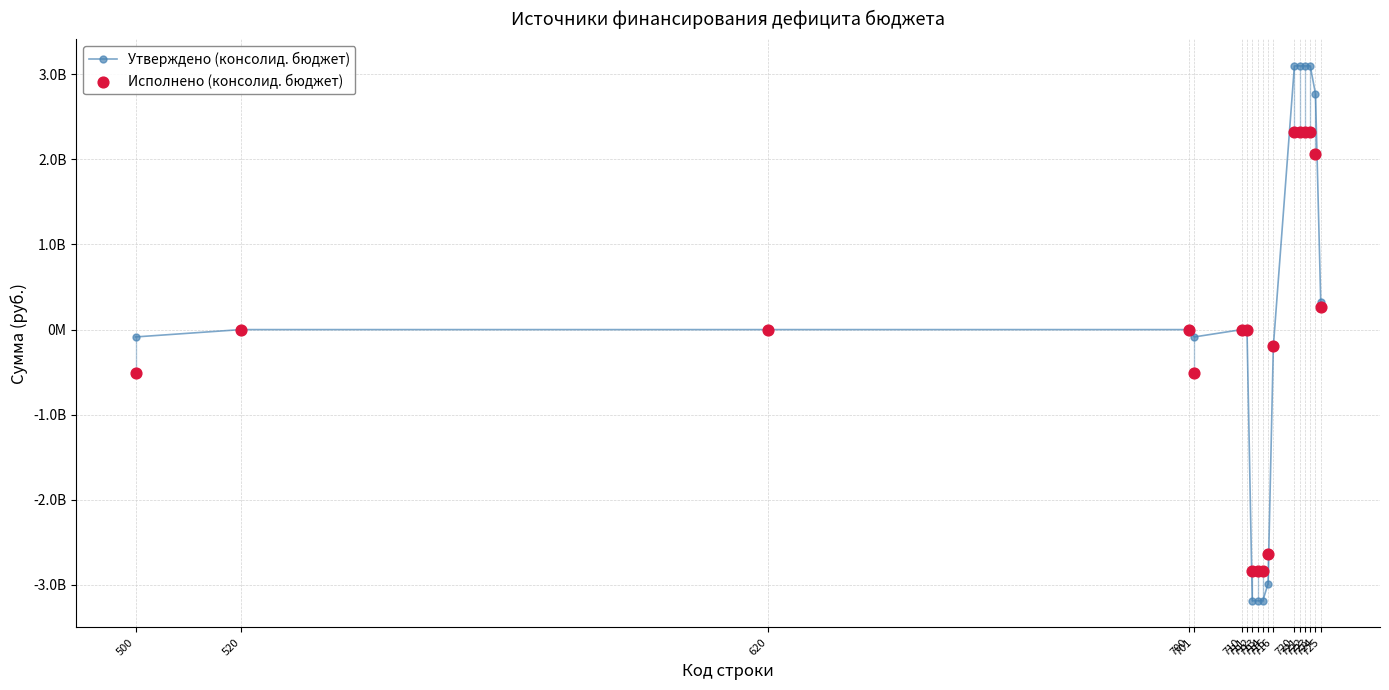

Which series contains the lowest Y value?

Утверждено (консолид. бюджет)